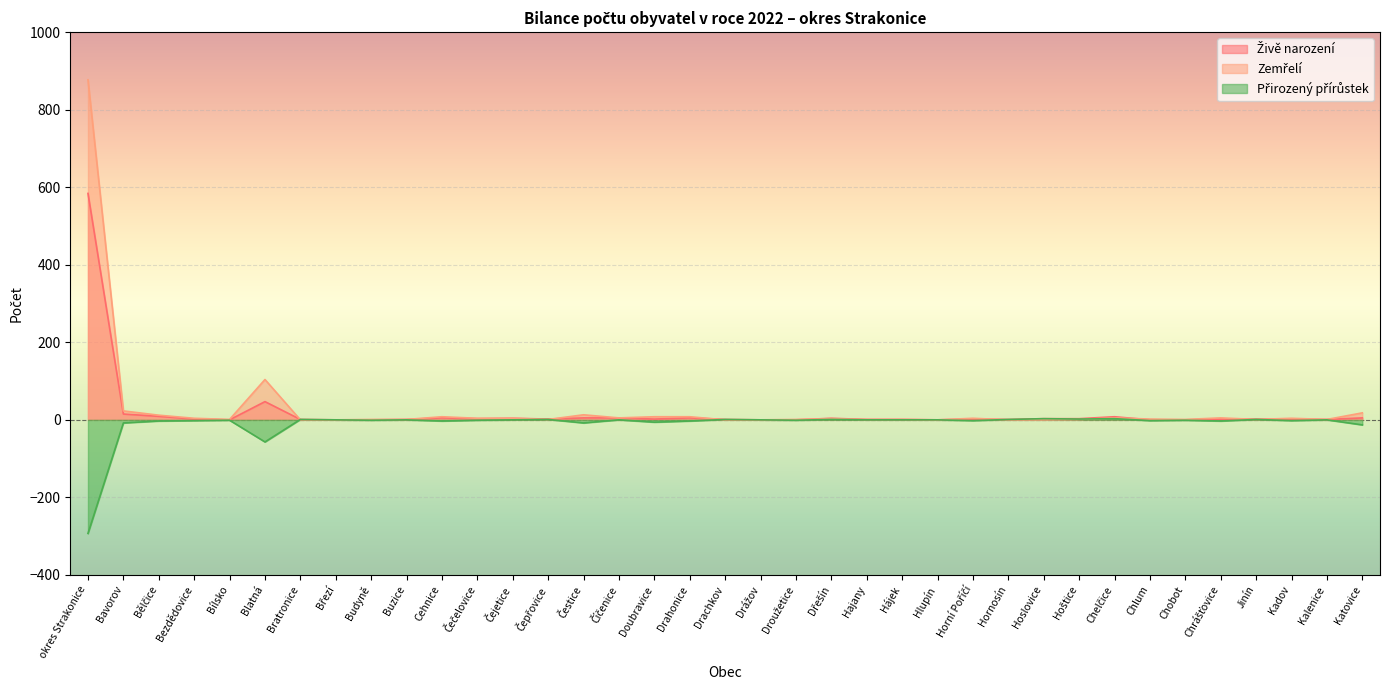

How many lines are shown in the chart?

3